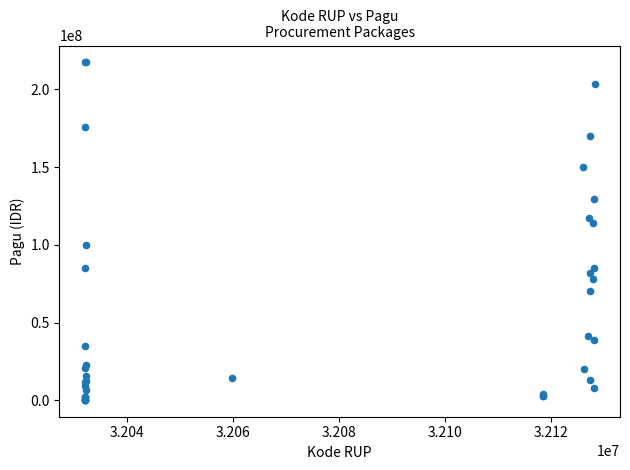

What Y value in the scatter plot is closest to 108830000?

114296000